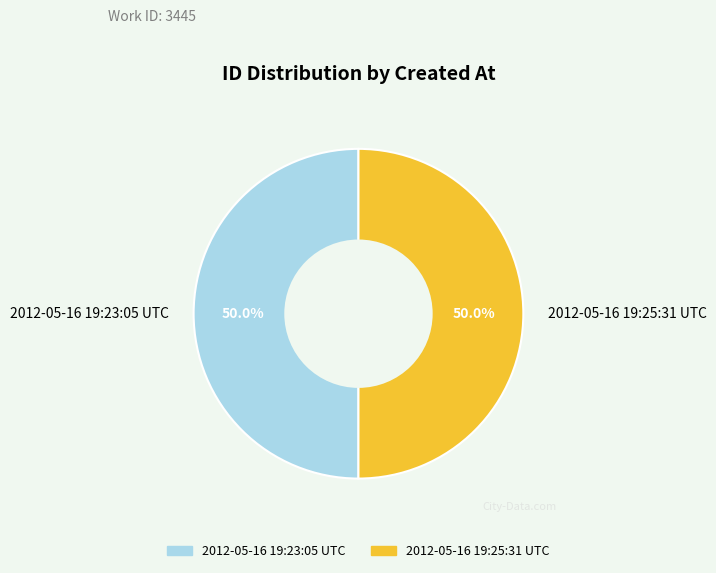

The 2012-05-16 19:23:05 UTC slice represents 50% of the pie. True or false?

True